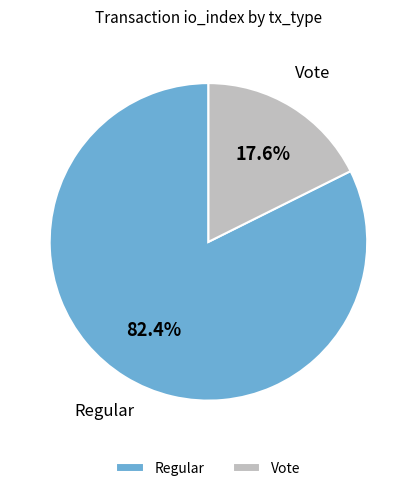

What is the majority slice?

Regular